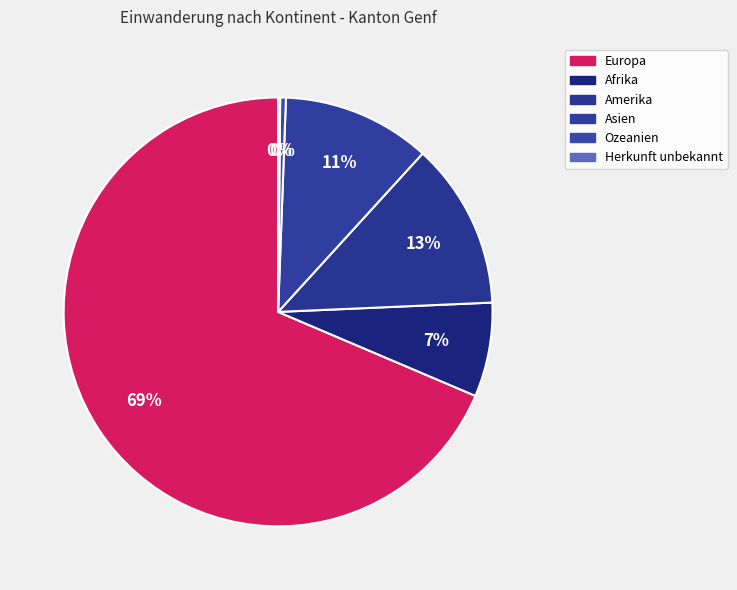

Do Herkunft unbekannt and Amerika together represent more than half of the pie?

No